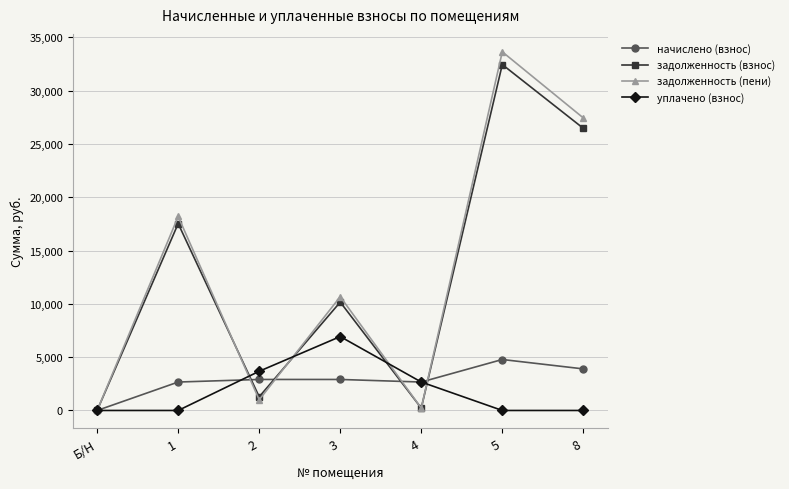

Reading right to left, what are all the values shown in this chart?

начислено (взнос): 3900.0	4781.4	2667.6	2909.4	2909.4	2667.6	0.0
задолженность (взнос): 26469.0	32451.0	222.3	10167.2	1283.3	17530.3	0.0
задолженность (пени): 27444.0	33646.3	222.3	10671.3	1001.6	18197.2	0.0
уплачено (взнос): 0.0	0.0	2667.6	6934.5	3677.7	0.0	0.0